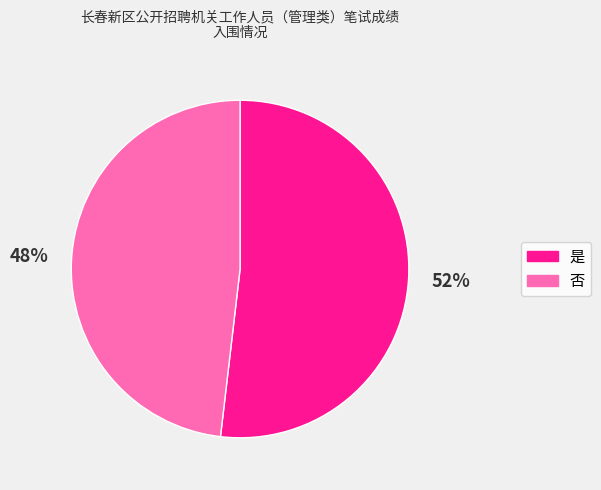

What percentage is the 否 slice, to the nearest percent?

48%